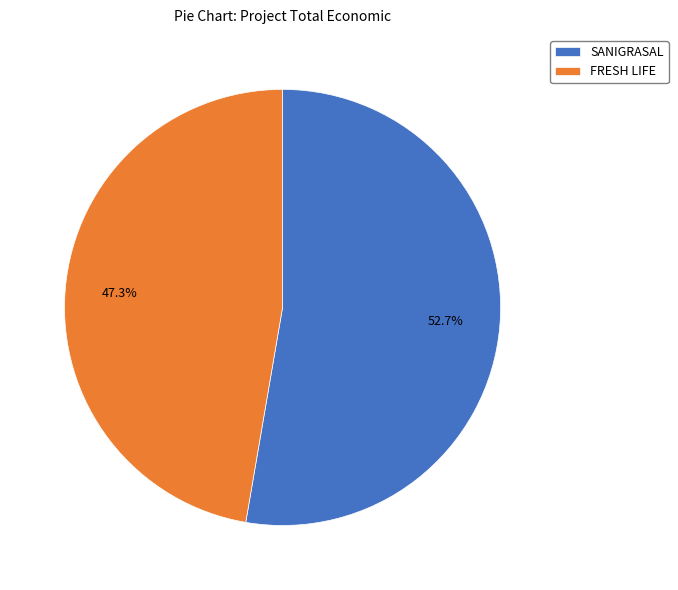

What is the total percentage of FRESH LIFE and SANIGRASAL?

100.0%